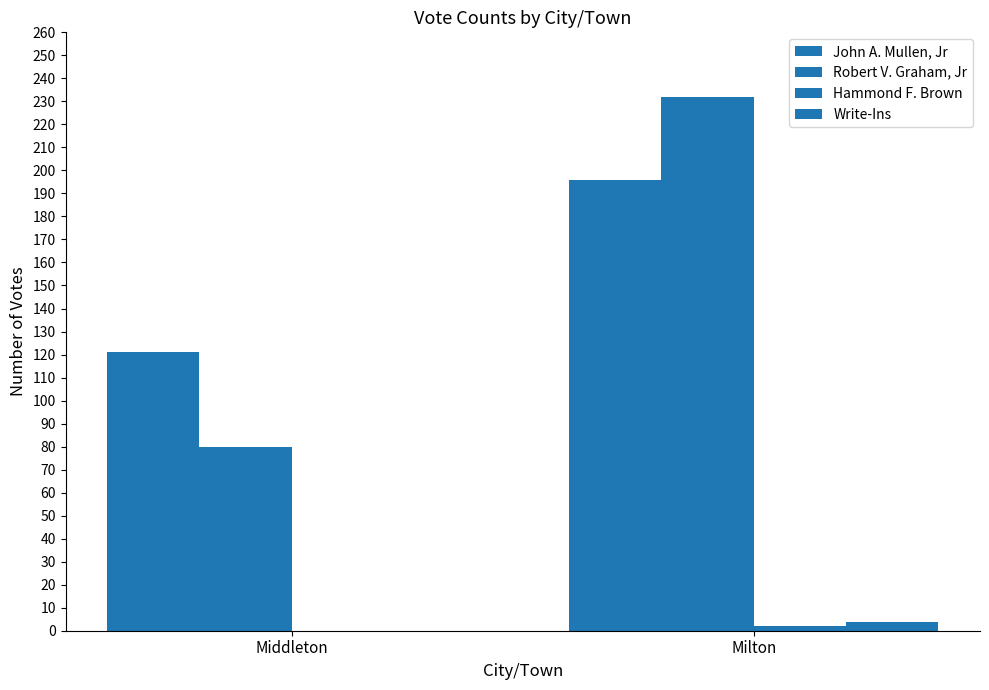

Between Middleton and Milton, which series saw the biggest shift?

Robert V. Graham, Jr